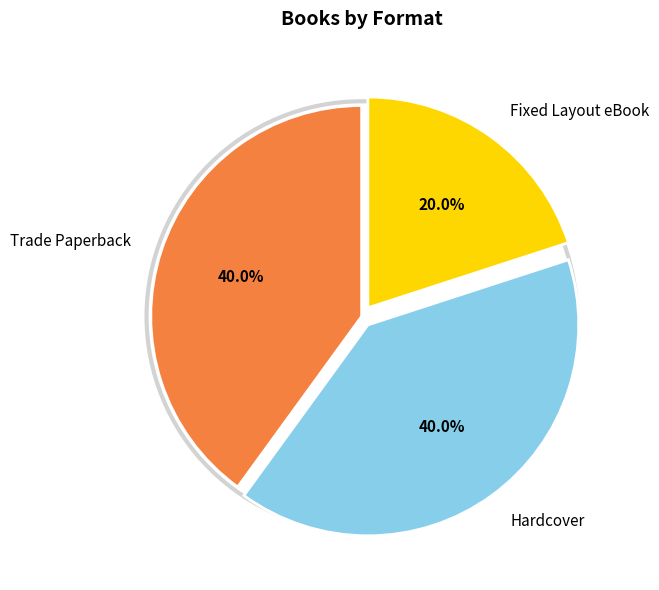

Which has a higher value, Trade Paperback or Fixed Layout eBook?

Trade Paperback